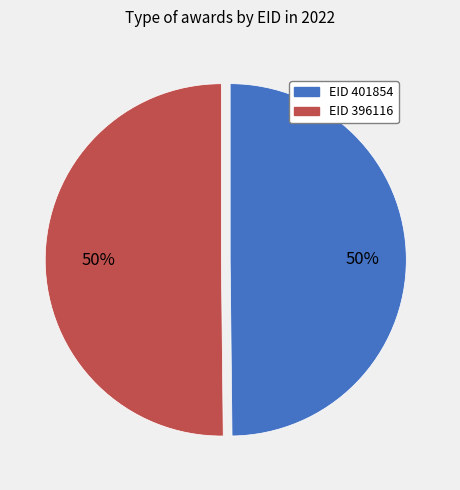

How many segments does this pie chart have?

2